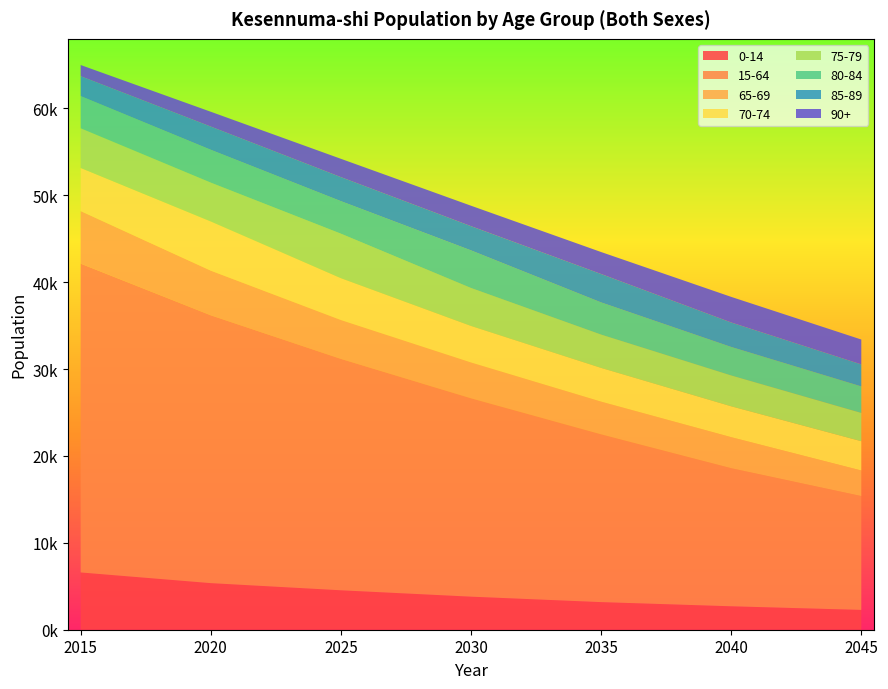

What are all the series names shown in the legend?

0-14, 15-64, 65-69, 70-74, 75-79, 80-84, 85-89, 90+